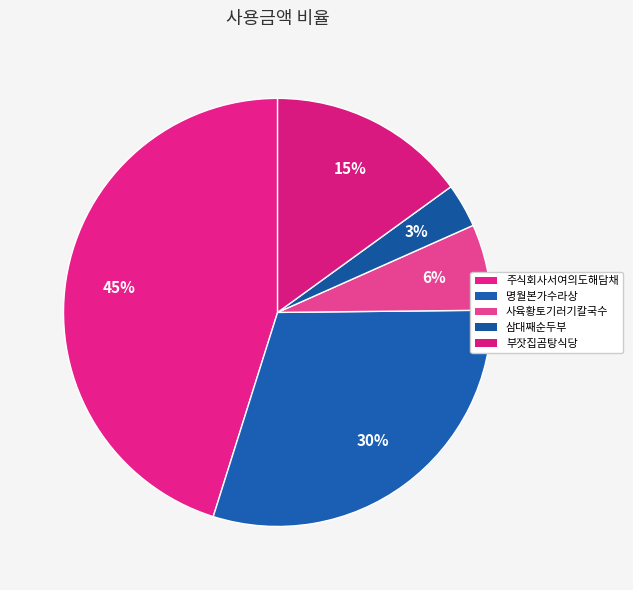

What percentage do 삼대째순두부 and 주식회사서여의도해담채 together represent?

48.5%